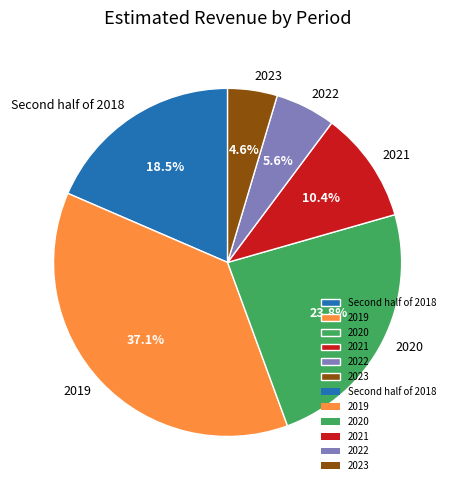

How many slices are in this pie chart?

6